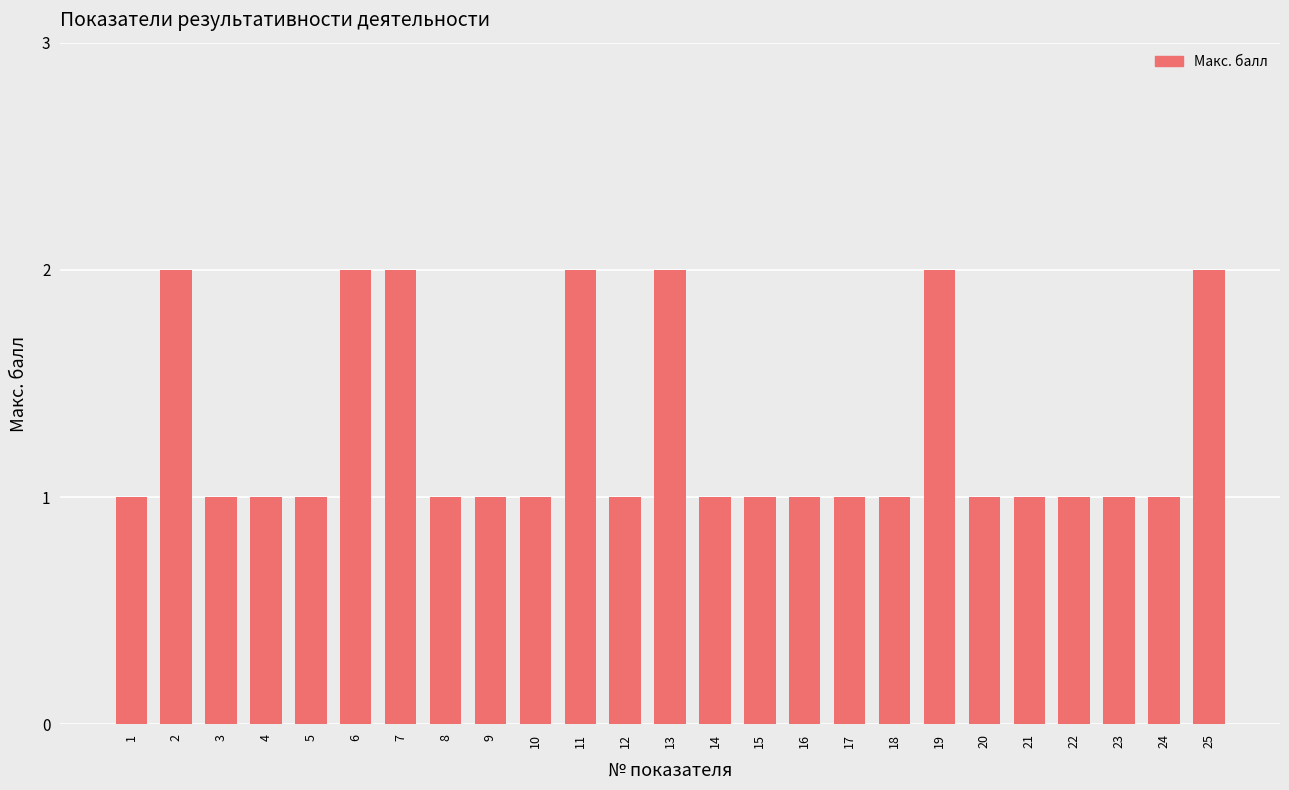

What is the change in value from 19 to 22?

-1